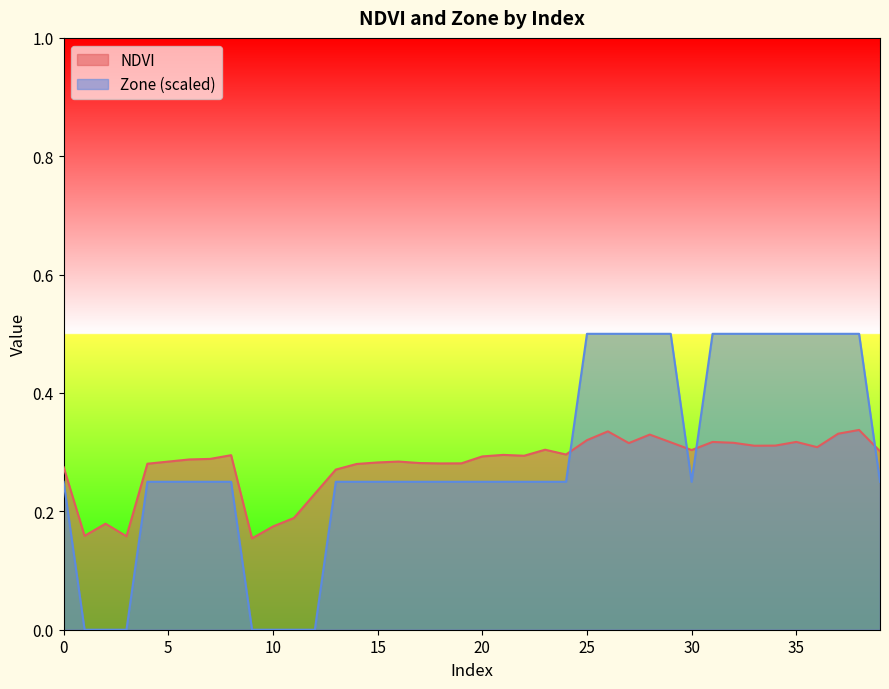

Where is Zone nearest to the value 0?

1